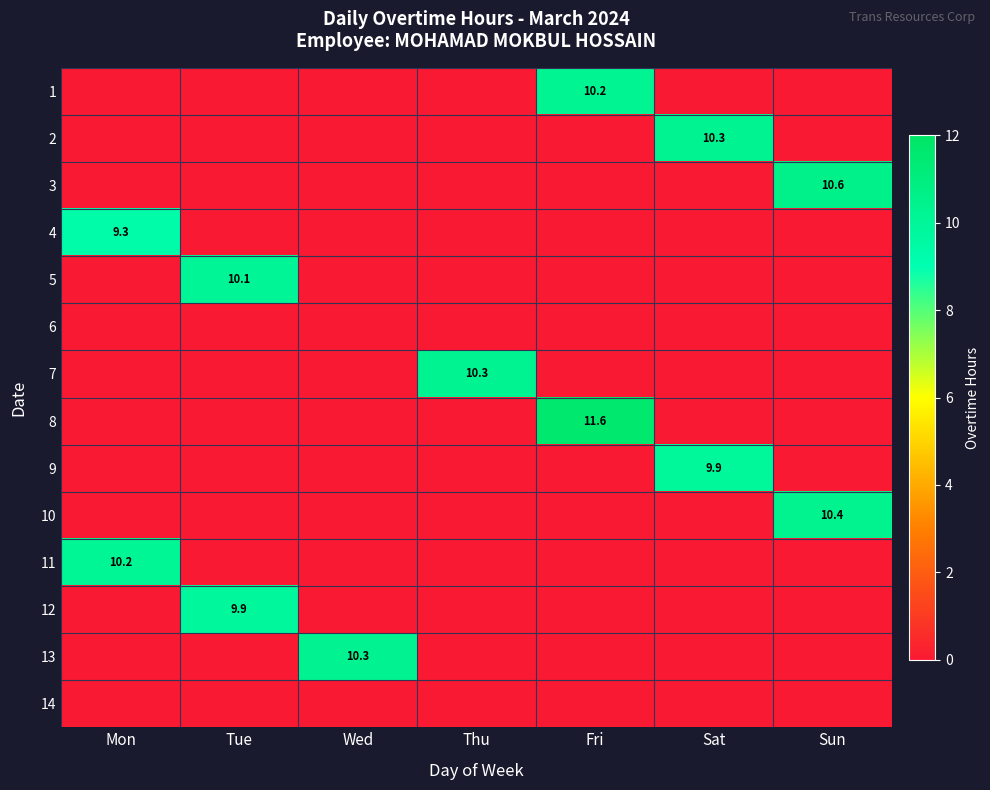

The value of 7 at Thu is 10.3. True or false?

True